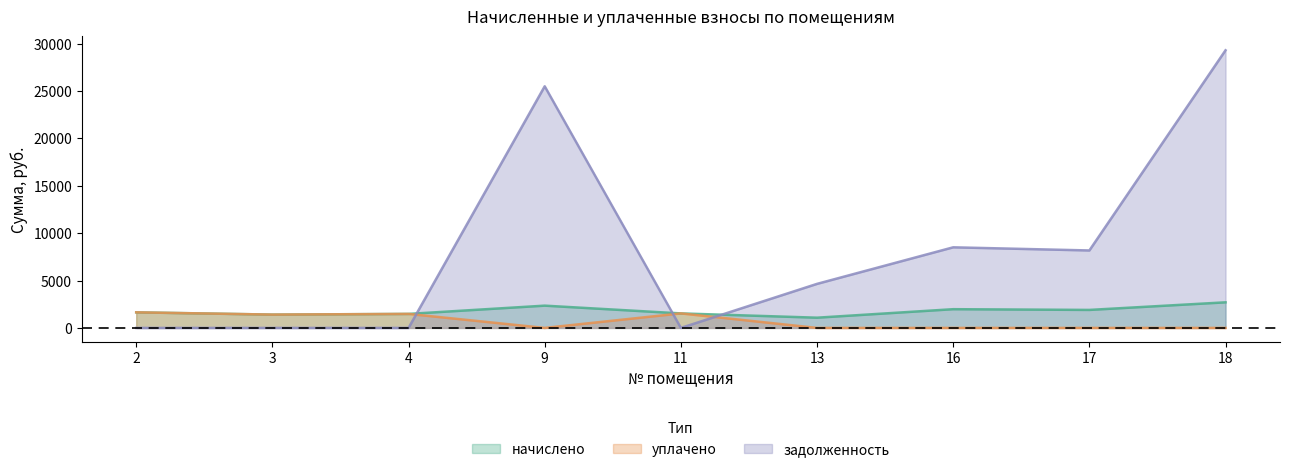

Where is the first local maximum for уплачено?

4